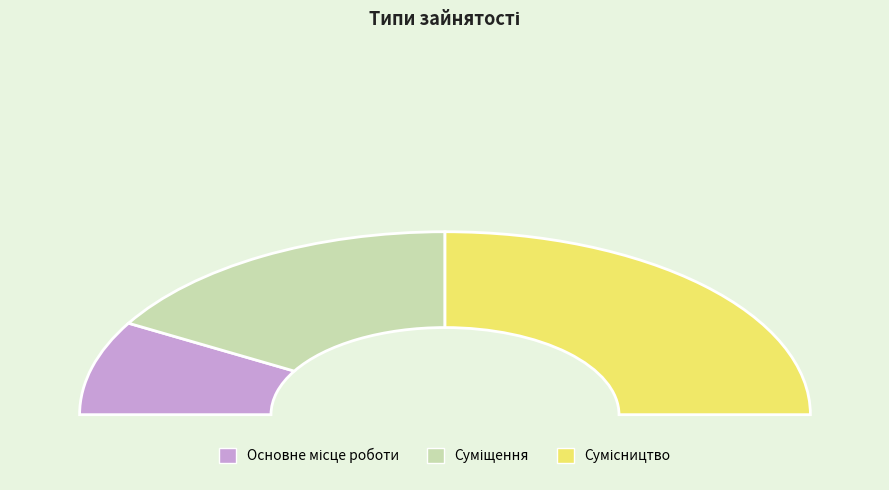

What is the largest slice in the pie chart?

Сумісництво